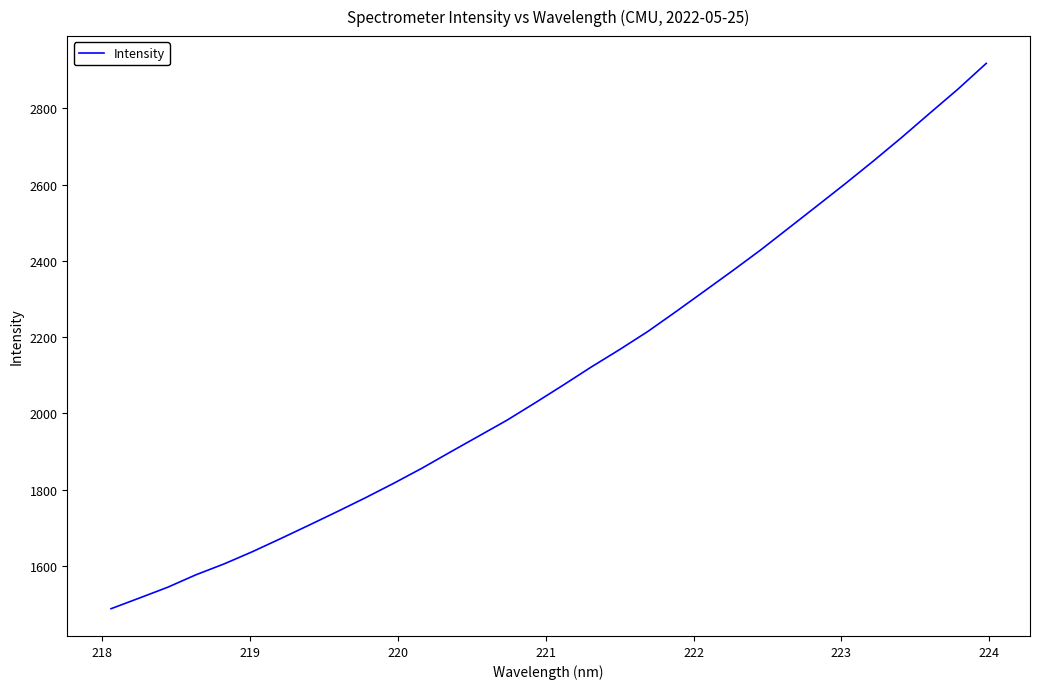

True or false: there are more than 1 points higher than both neighbors.

False